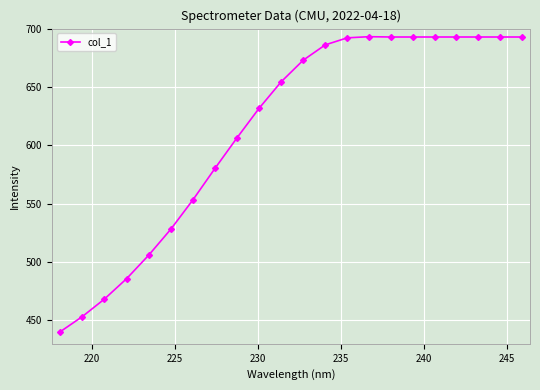

What is the average value?

613.7